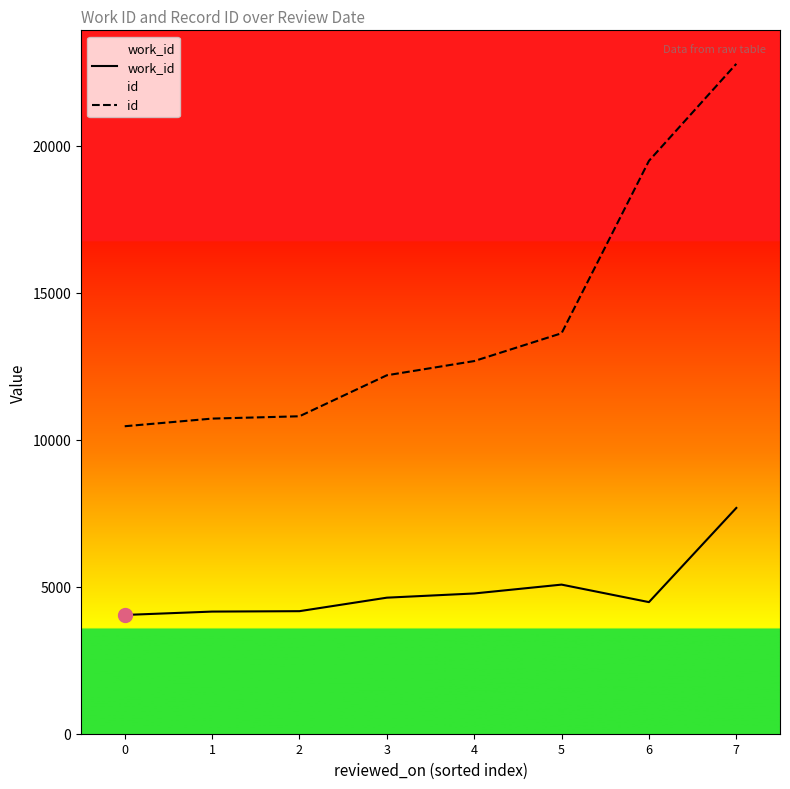

True or false: work_id and id intersect in this chart.

False